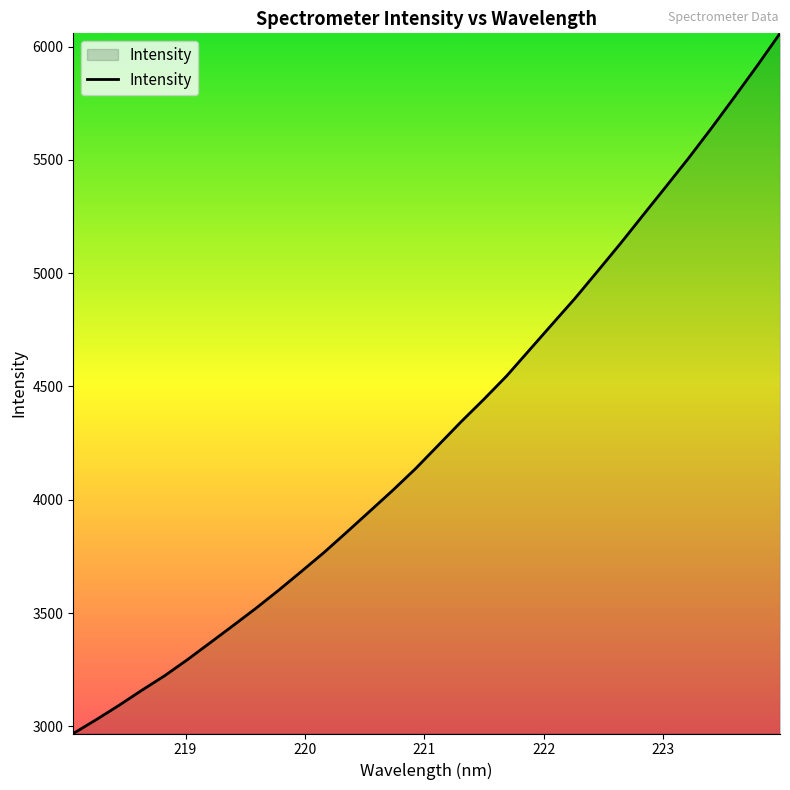

What is the difference between the maximum and minimum values?

3090.8